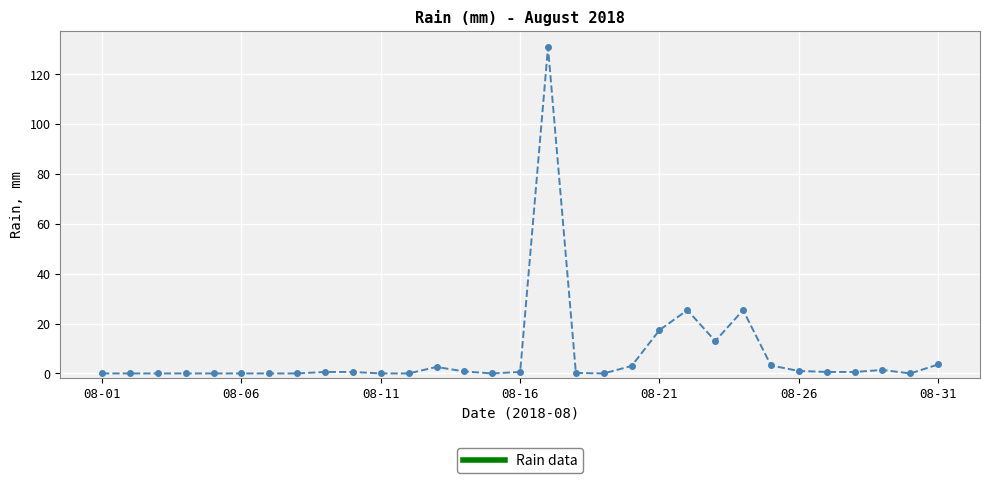

What is the sum of all values?

230.8